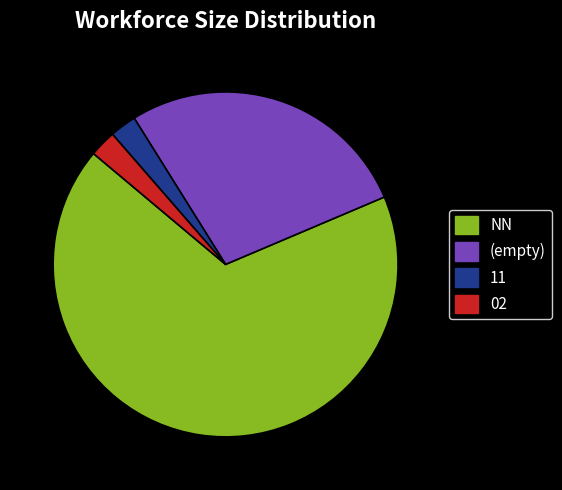

Approximately how many times larger is the value at (empty) compared to NN?

0.4